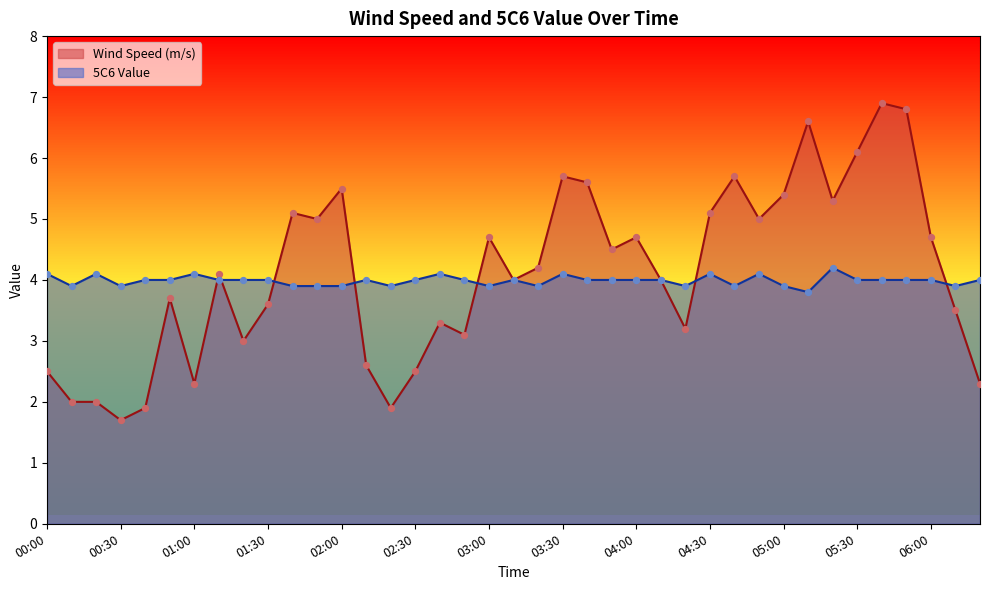

Which series has the widest spread of Y values?

Wind Speed (m/s)